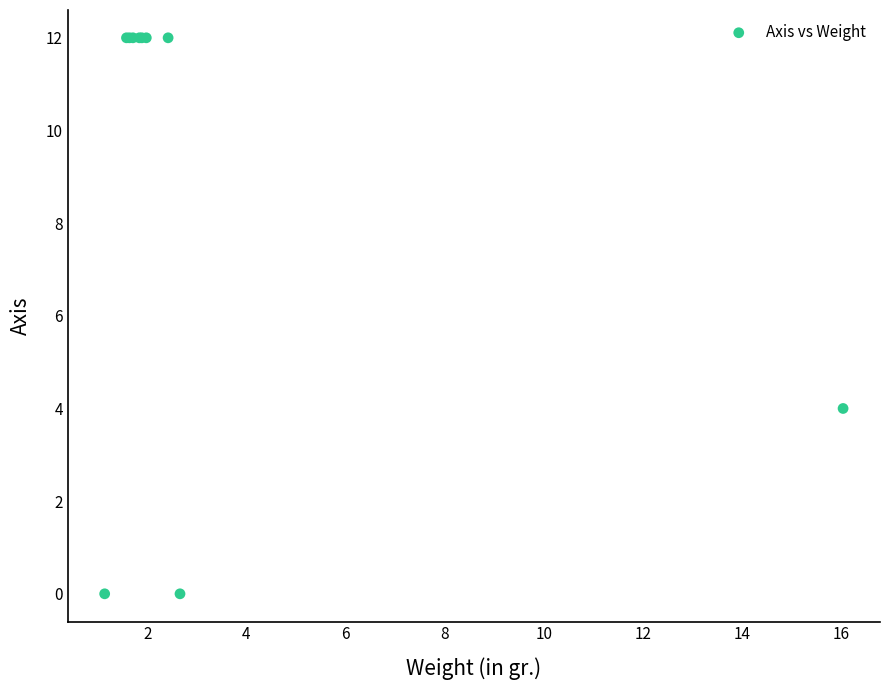

What Y value in the scatter plot is closest to 6?

4